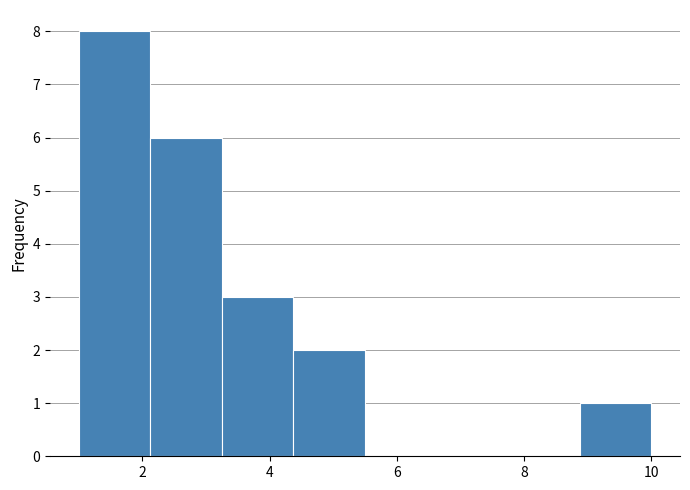

What is the height of the bar covering 8.8 to 10.0 on the x-axis? Neither the bar edges nor the heights are printed on the chart, so give them approximately, as read against the axes.

1